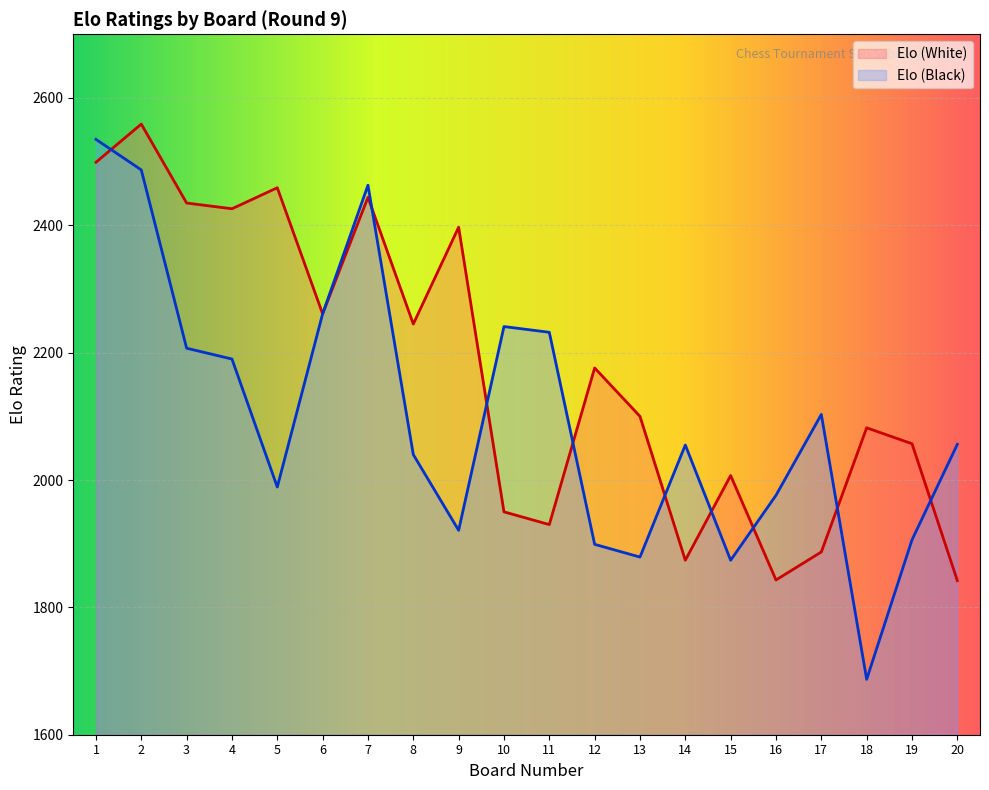

At which label is Elo (White) closest to 2200?

12